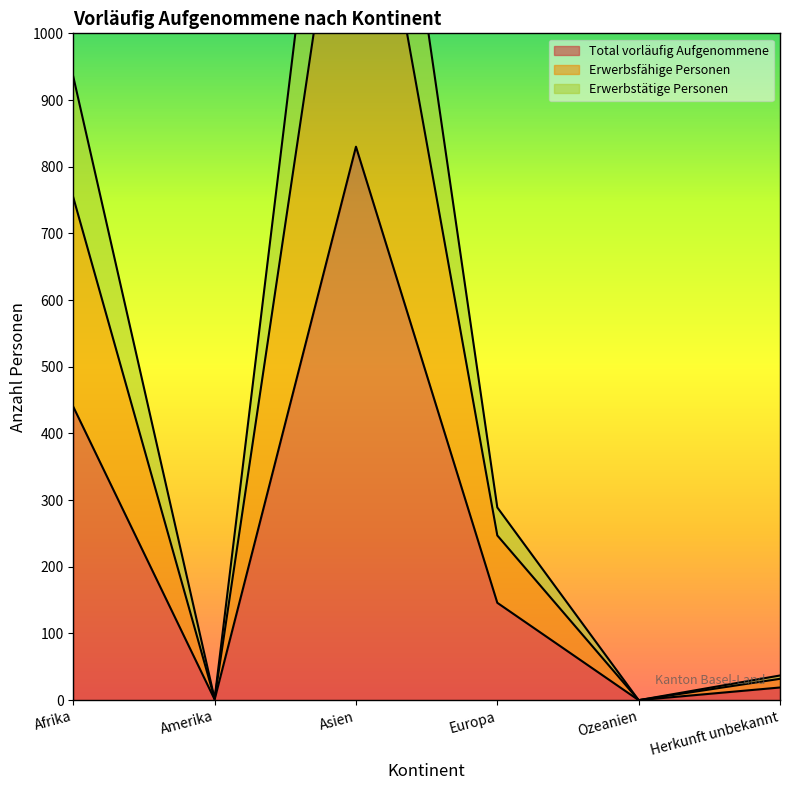

True or false: Erwerbstätige Personen and Erwerbsfähige Personen intersect in this chart.

False